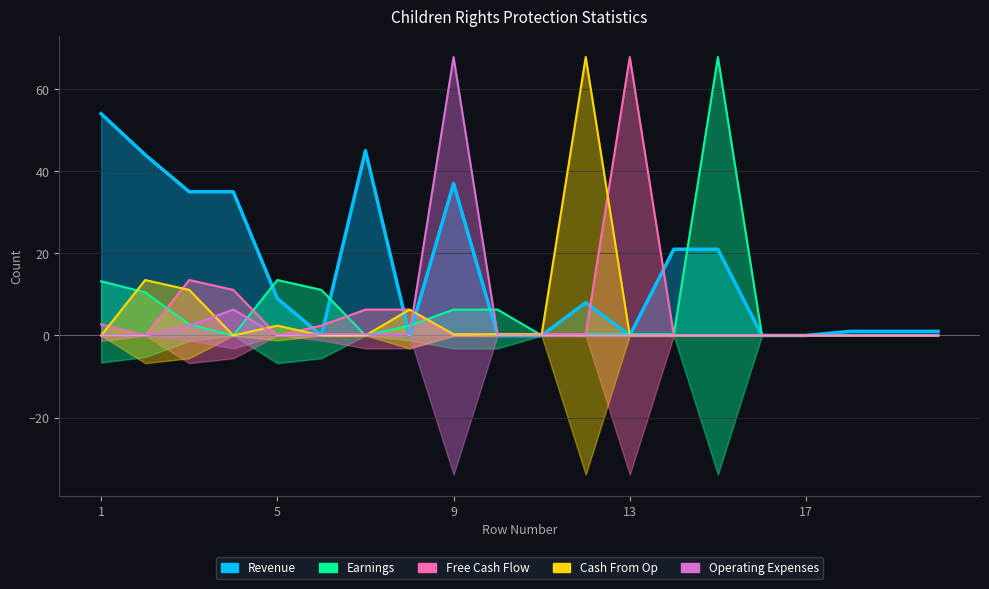

Which category has the lowest value in the Earnings series?

13